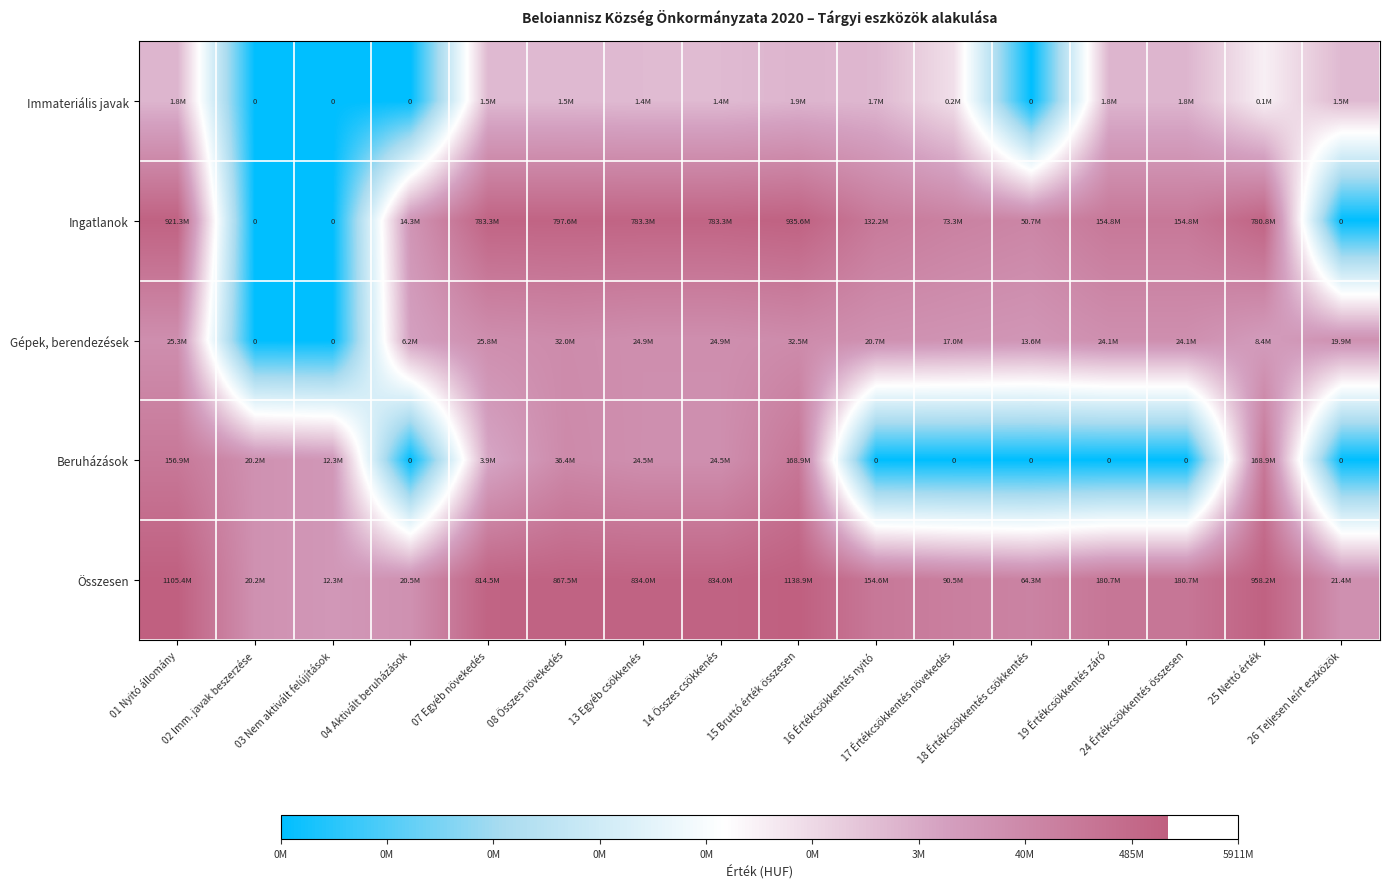

Between 04 Aktivált beruházások and 14 Összes csökkenés, which is larger?

14 Összes csökkenés